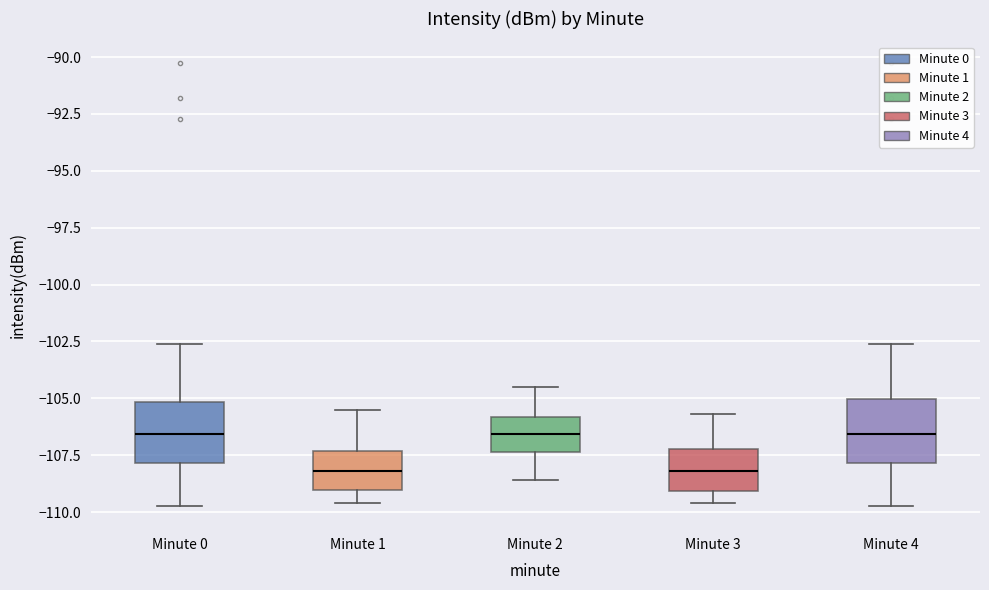

Reading left to right, transcribe this box plot: for each box, give where its median line is, the range the box spans, and where its two whiskers end, as read against the y-axis. The values are not printed on the chart, so give them approximately, as read against the axis.

Minute 0: median -106.5, box -108.0 to -105.0, whiskers -109.5 to -102.5
Minute 1: median -108.0, box -109.0 to -107.5, whiskers -109.5 to -105.5
Minute 2: median -106.5, box -107.5 to -106.0, whiskers -108.5 to -104.5
Minute 3: median -108.0, box -109.0 to -107.0, whiskers -109.5 to -105.5
Minute 4: median -106.5, box -108.0 to -105.0, whiskers -109.5 to -102.5